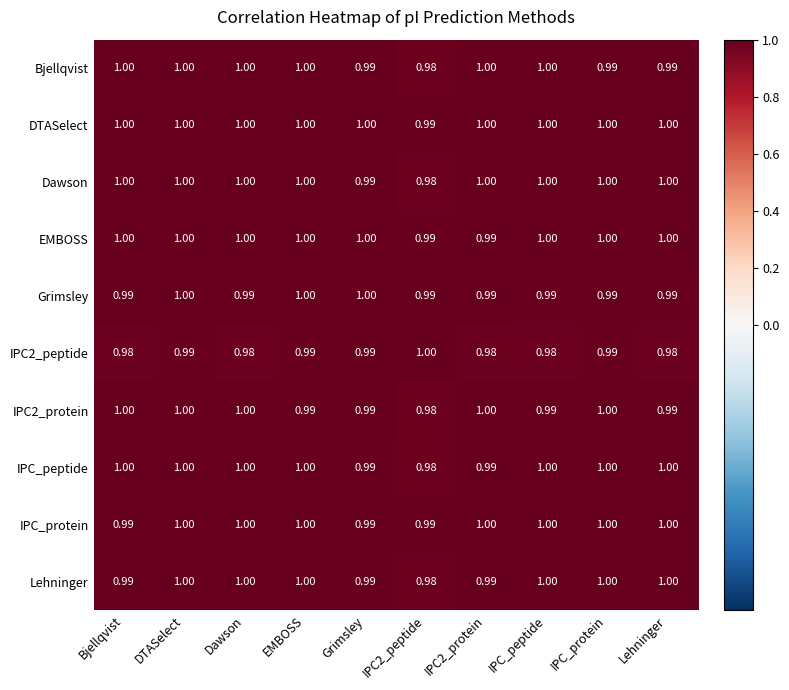

Which series has the largest total across all categories?

DTASelect